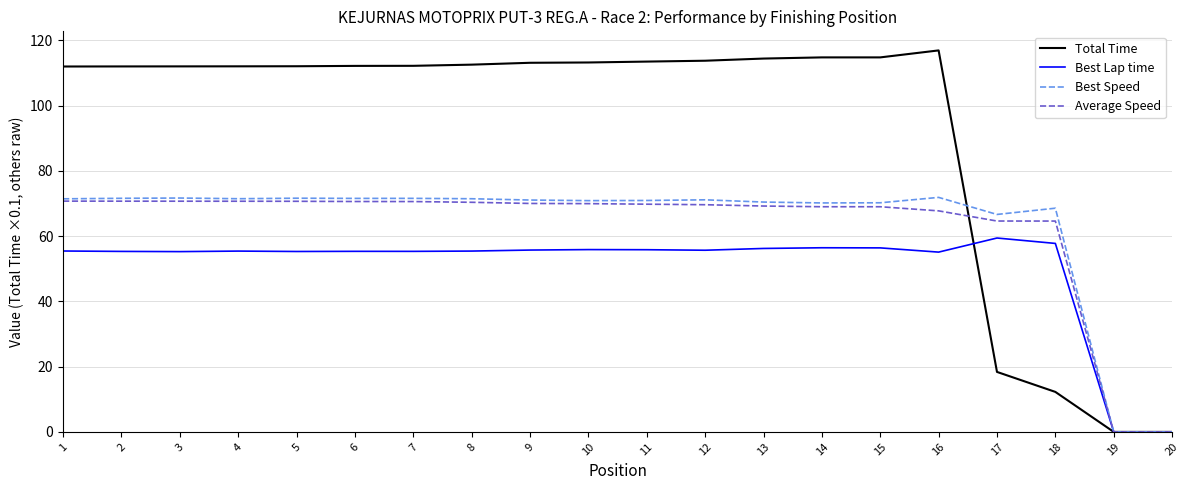

At 13, list the series in order from smallest to largest.

Best Lap time, Average Speed, Best Speed, Total Time